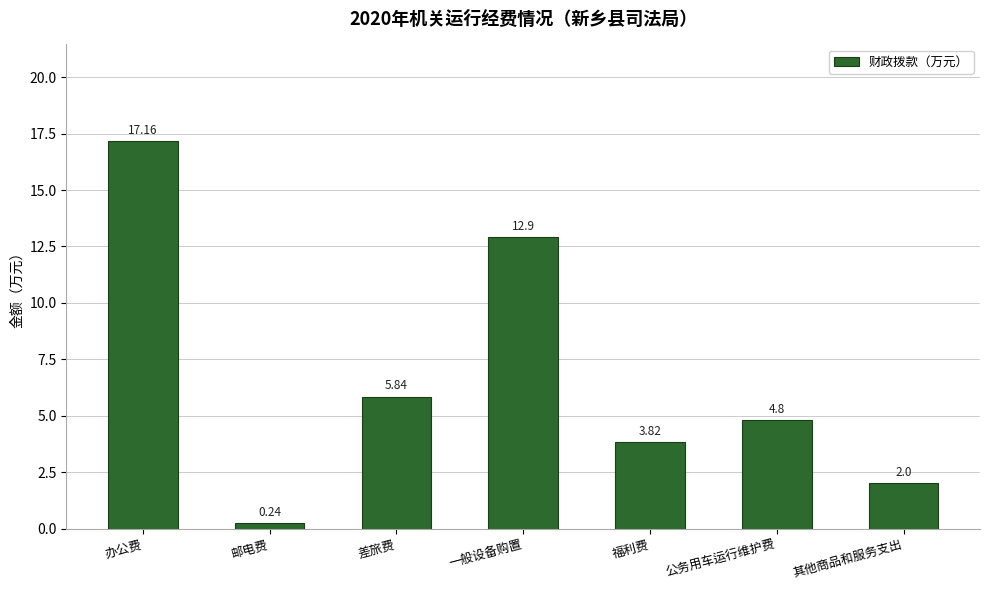

At which label does the data first exceed 4?

办公费